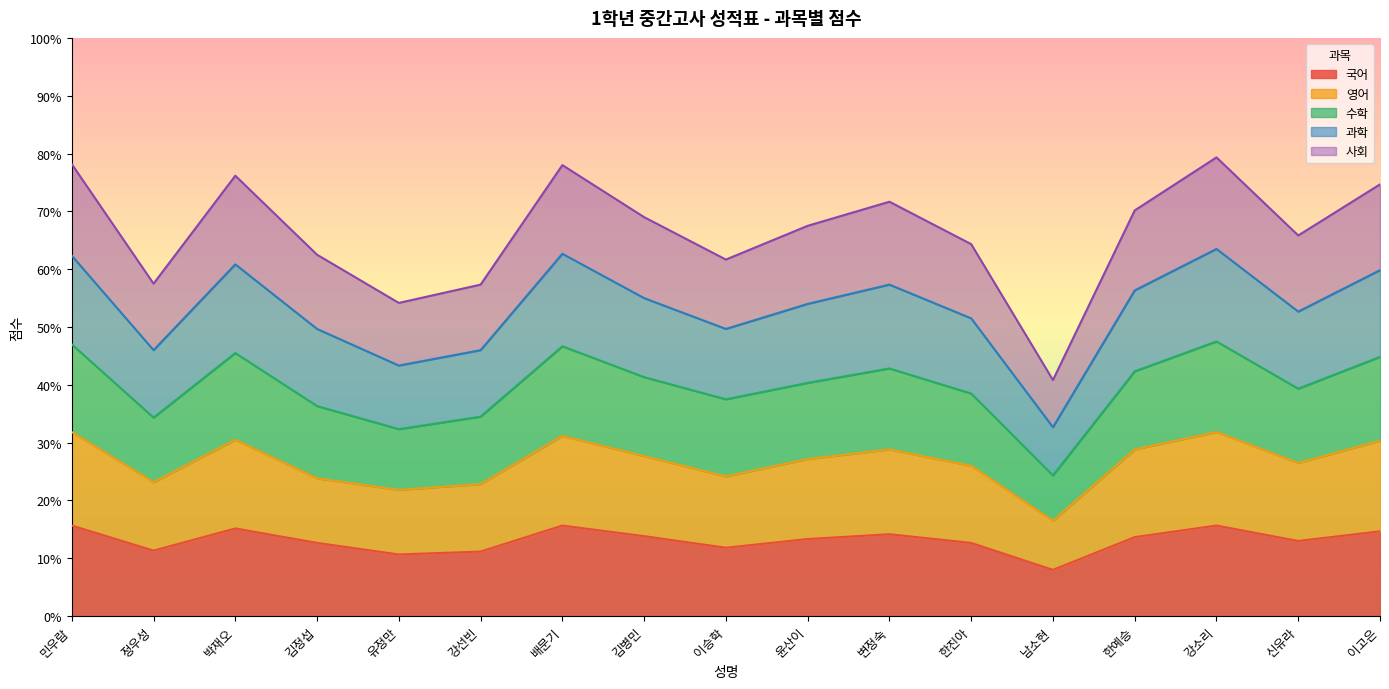

Between 정우성 and 신유라, which series saw the biggest shift?

과학